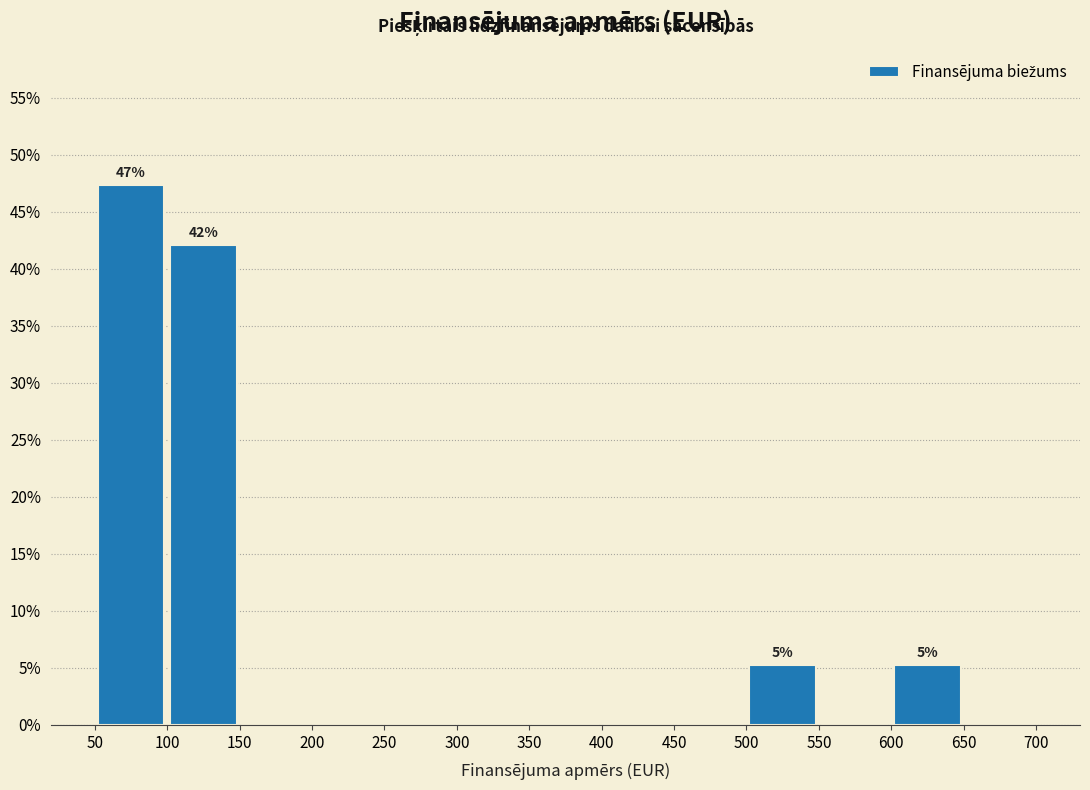

Which range on the x-axis has the tallest bar?

50 to 100